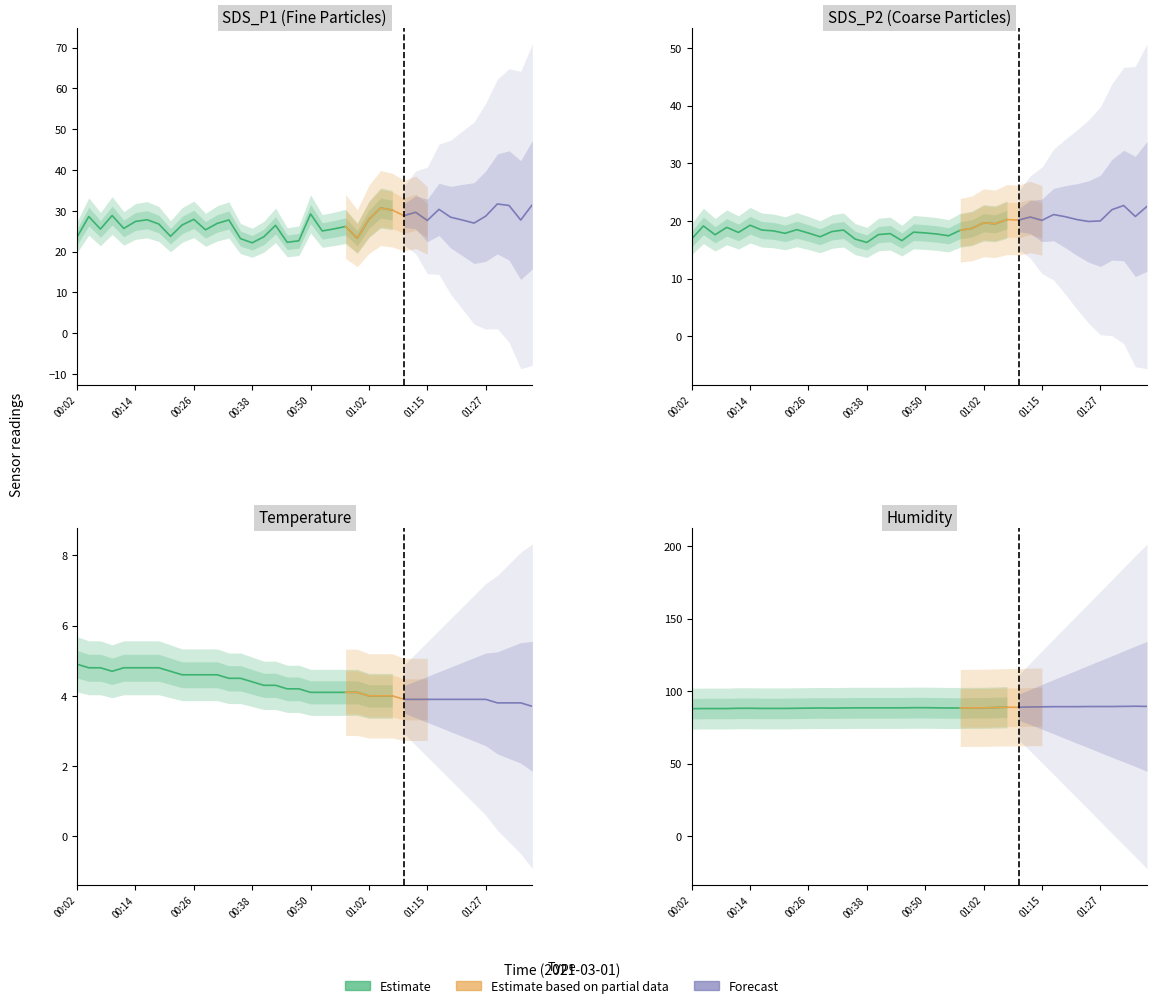

At which category does SDS_P2 reach its first local peak?

00:04